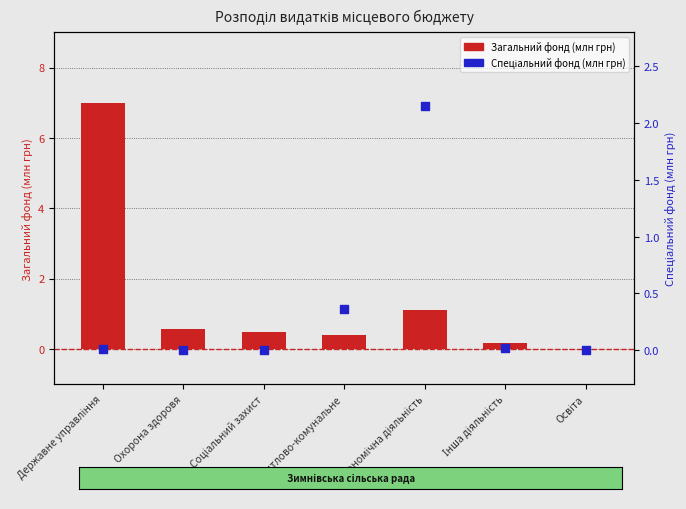

Which series has the largest Y range (max minus min)?

Загальний фонд (млн грн)